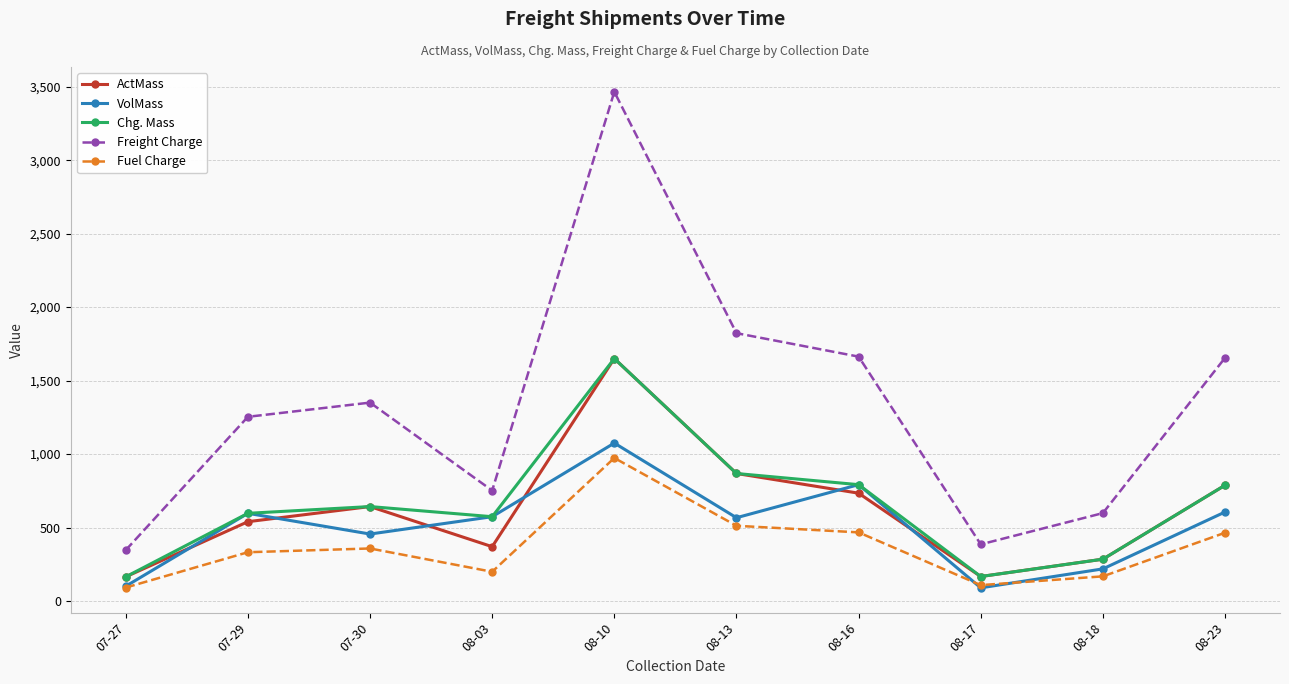

What is the smallest value displayed?

90.0